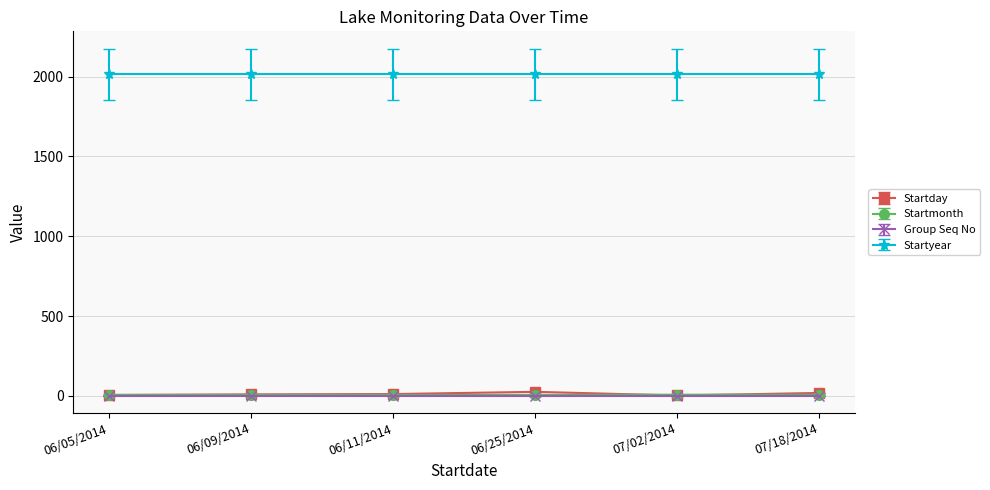

At how many categories does at least one series exceed 329?

6